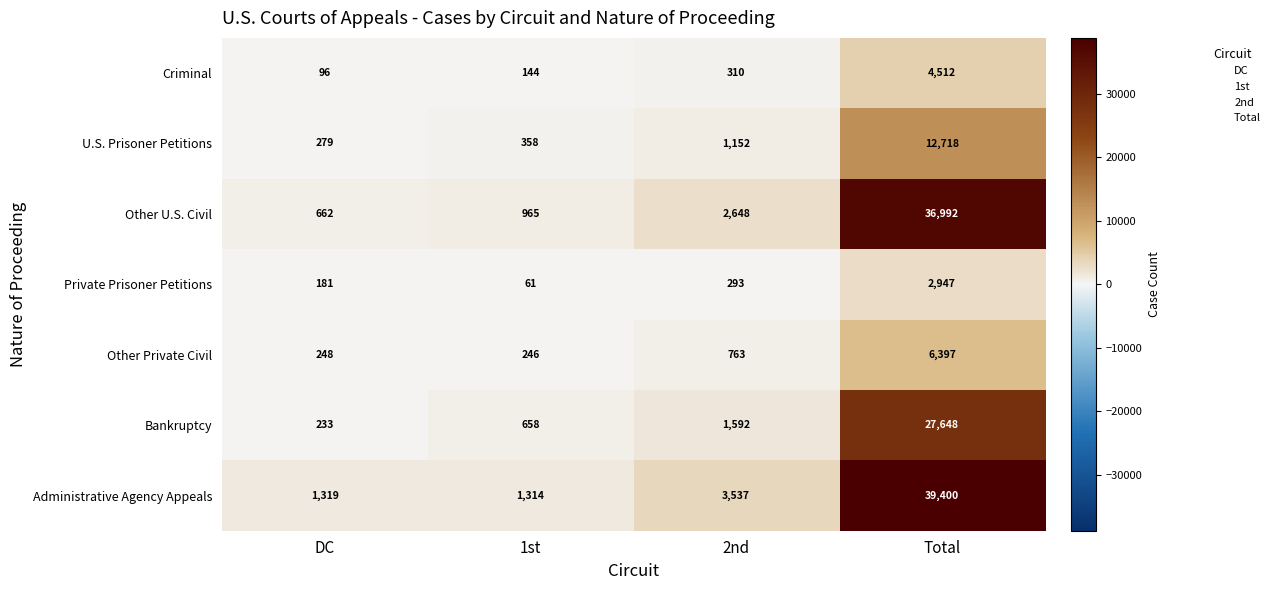

Reading left to right, extract all data points from this chart.

Criminal: DC=96	1st=144	2nd=310	Total=4512
U.S. Prisoner Petitions: DC=279	1st=358	2nd=1152	Total=12718
Other U.S. Civil: DC=662	1st=965	2nd=2648	Total=36992
Private Prisoner Petitions: DC=181	1st=61	2nd=293	Total=2947
Other Private Civil: DC=248	1st=246	2nd=763	Total=6397
Bankruptcy: DC=233	1st=658	2nd=1592	Total=27648
Administrative Agency Appeals: DC=1319	1st=1314	2nd=3537	Total=39400